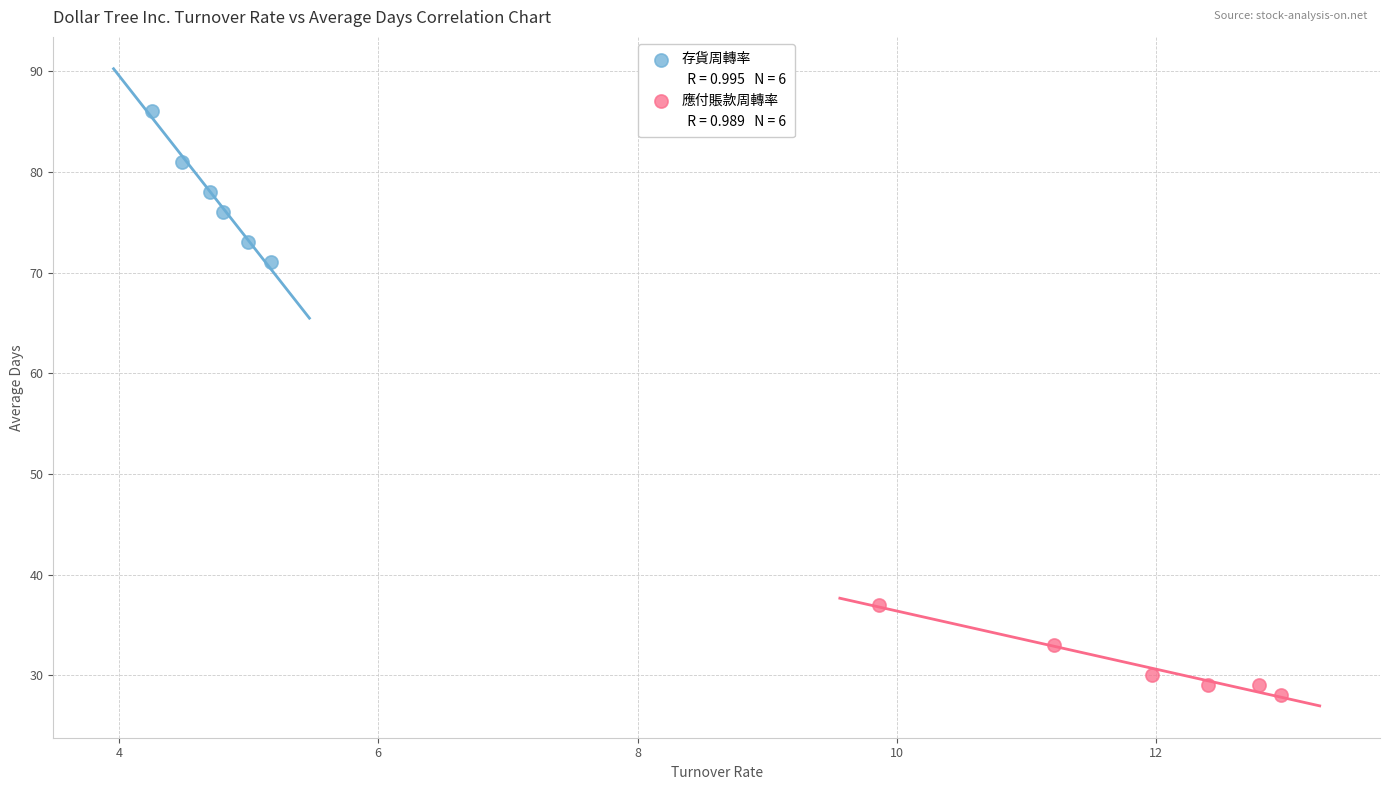

Which series reaches the minimum Y coordinate?

應付賬款周轉率